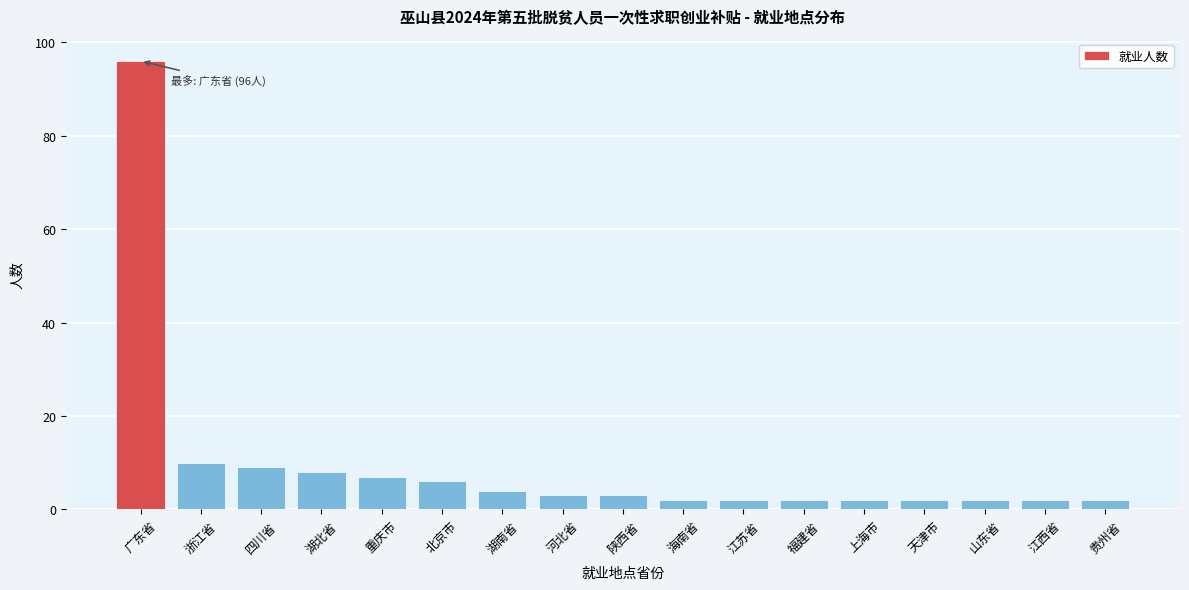

Reading left to right, what are all the values shown in this chart?

广东省=96	浙江省=10	四川省=9	湖北省=8	重庆市=7	北京市=6	湖南省=4	河北省=3	陕西省=3	海南省=2	江苏省=2	福建省=2	上海市=2	天津市=2	山东省=2	江西省=2	贵州省=2